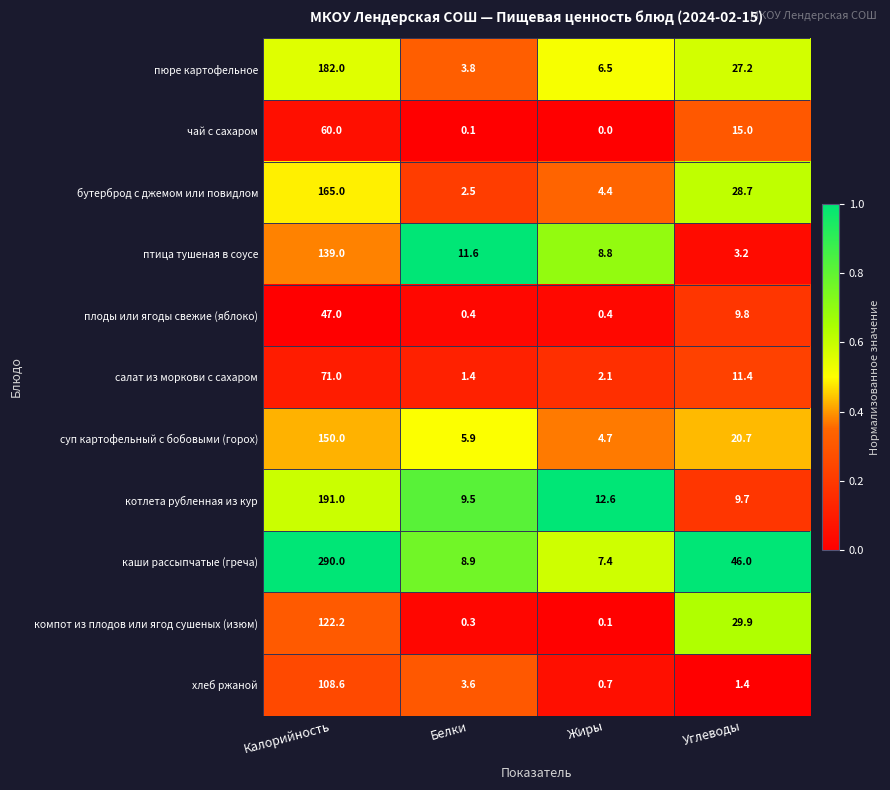

At which label does хлеб ржаной reach its minimum?

Жиры